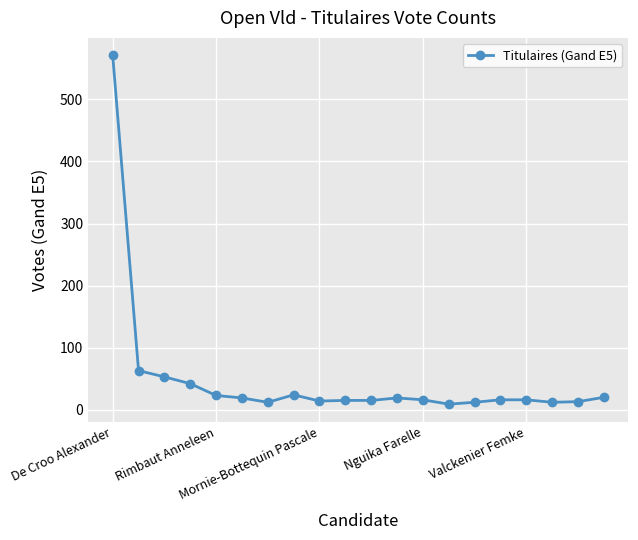

True or false: there are more than 0 points higher than both neighbors.

True